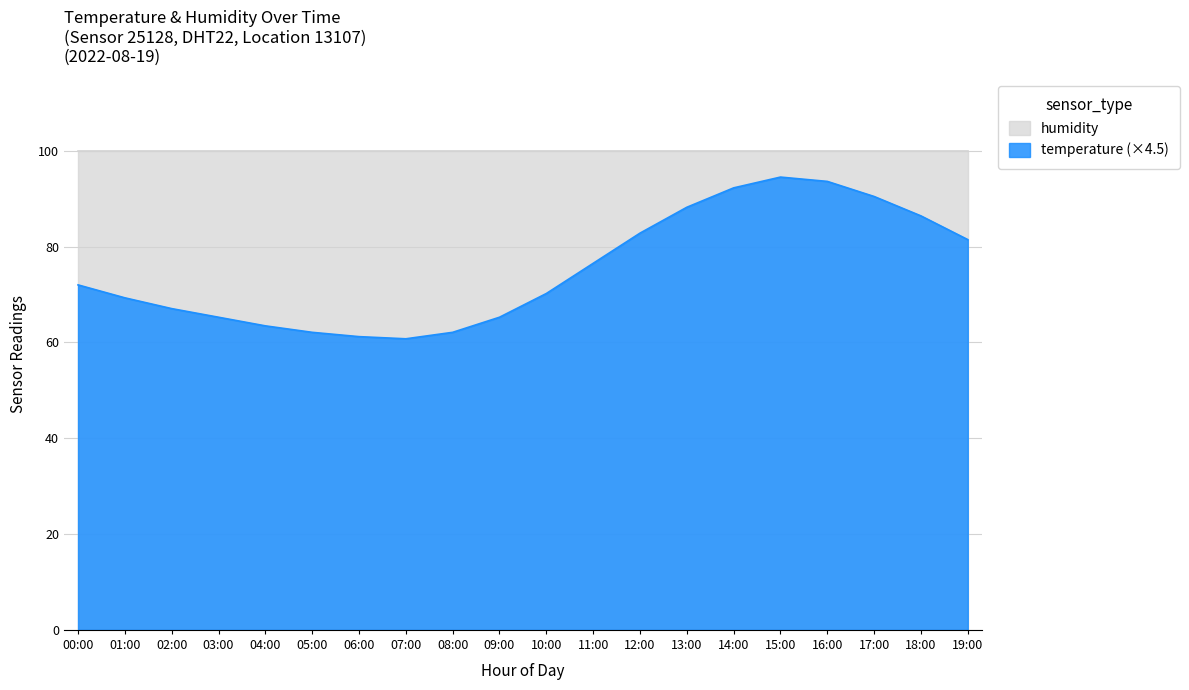

What is the label of the 5th point from the right?

15:00